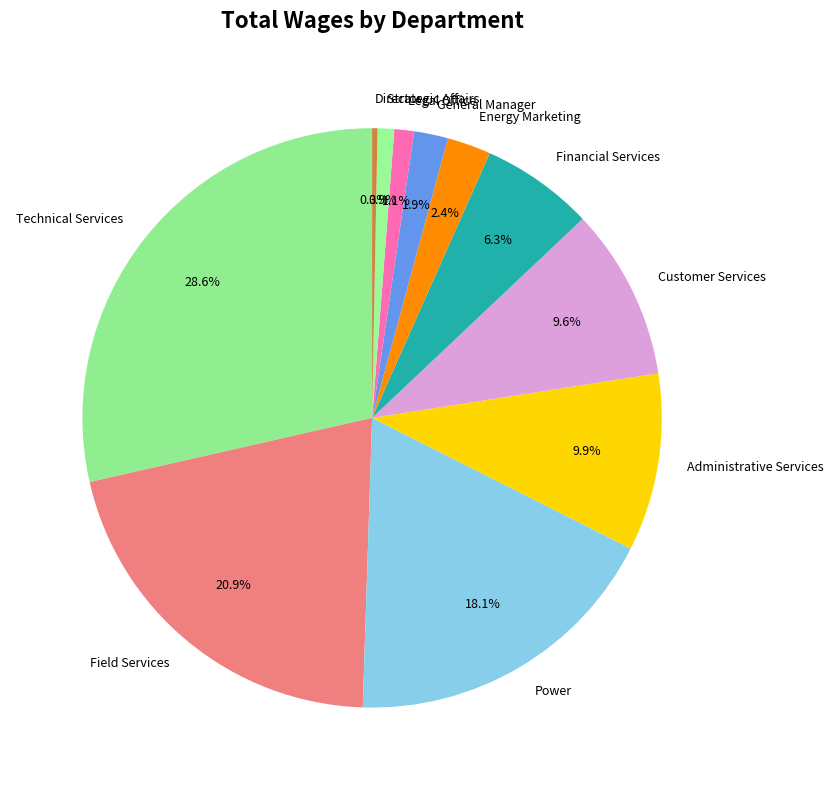

Which category has the biggest portion of the pie?

Technical Services